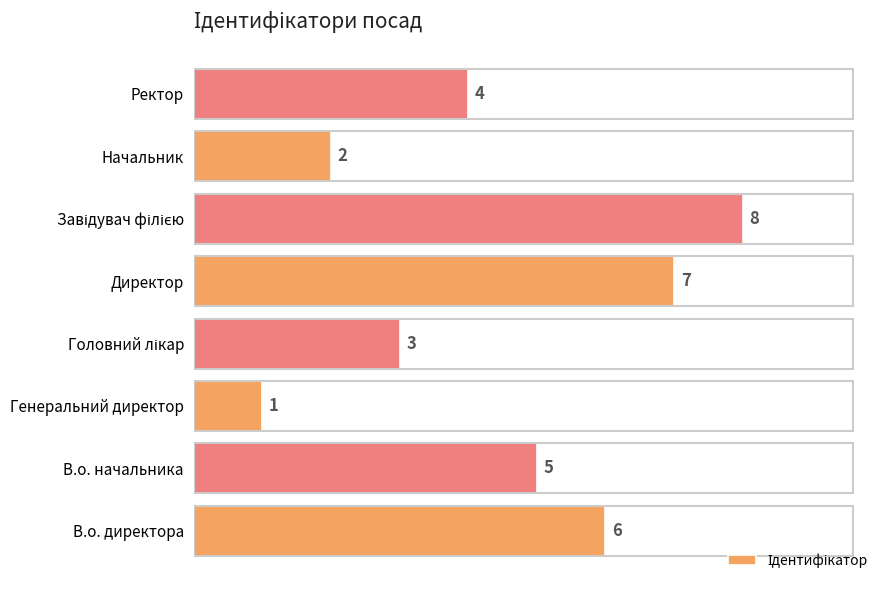

Which category has the lowest value across all series?

Генеральний директор